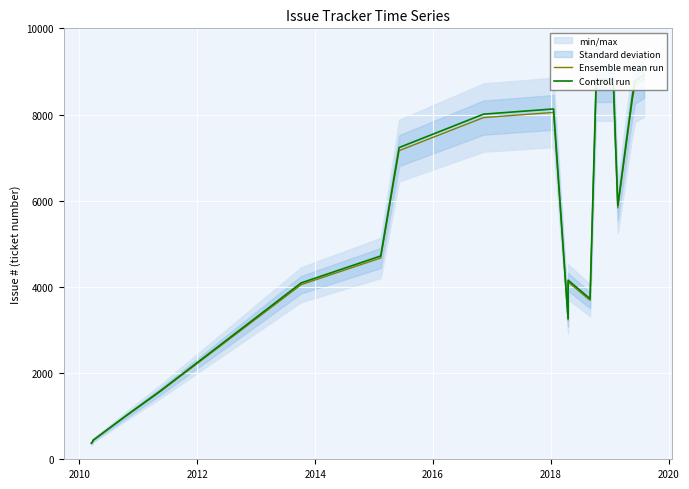

True or false: Ensemble mean run and Controll run intersect in this chart.

False